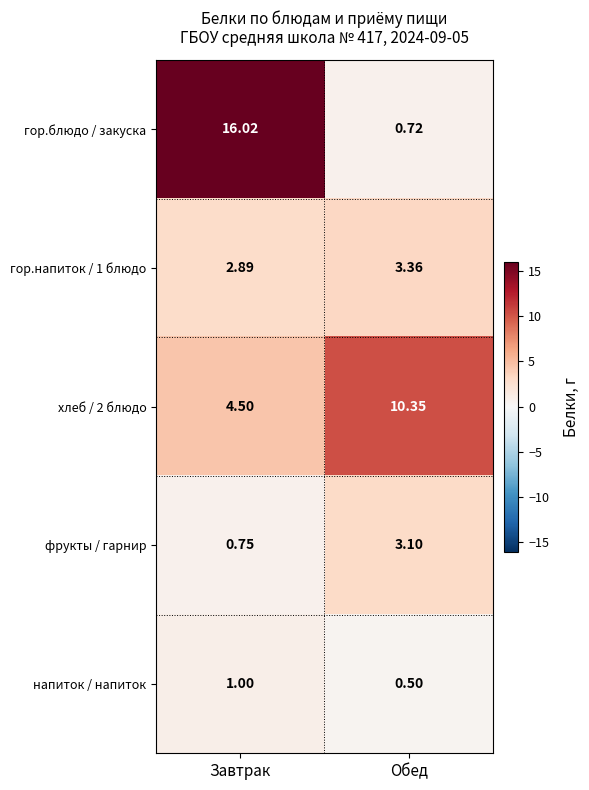

Between Завтрак and Обед, which series saw the biggest shift?

гор.блюдо / закуска